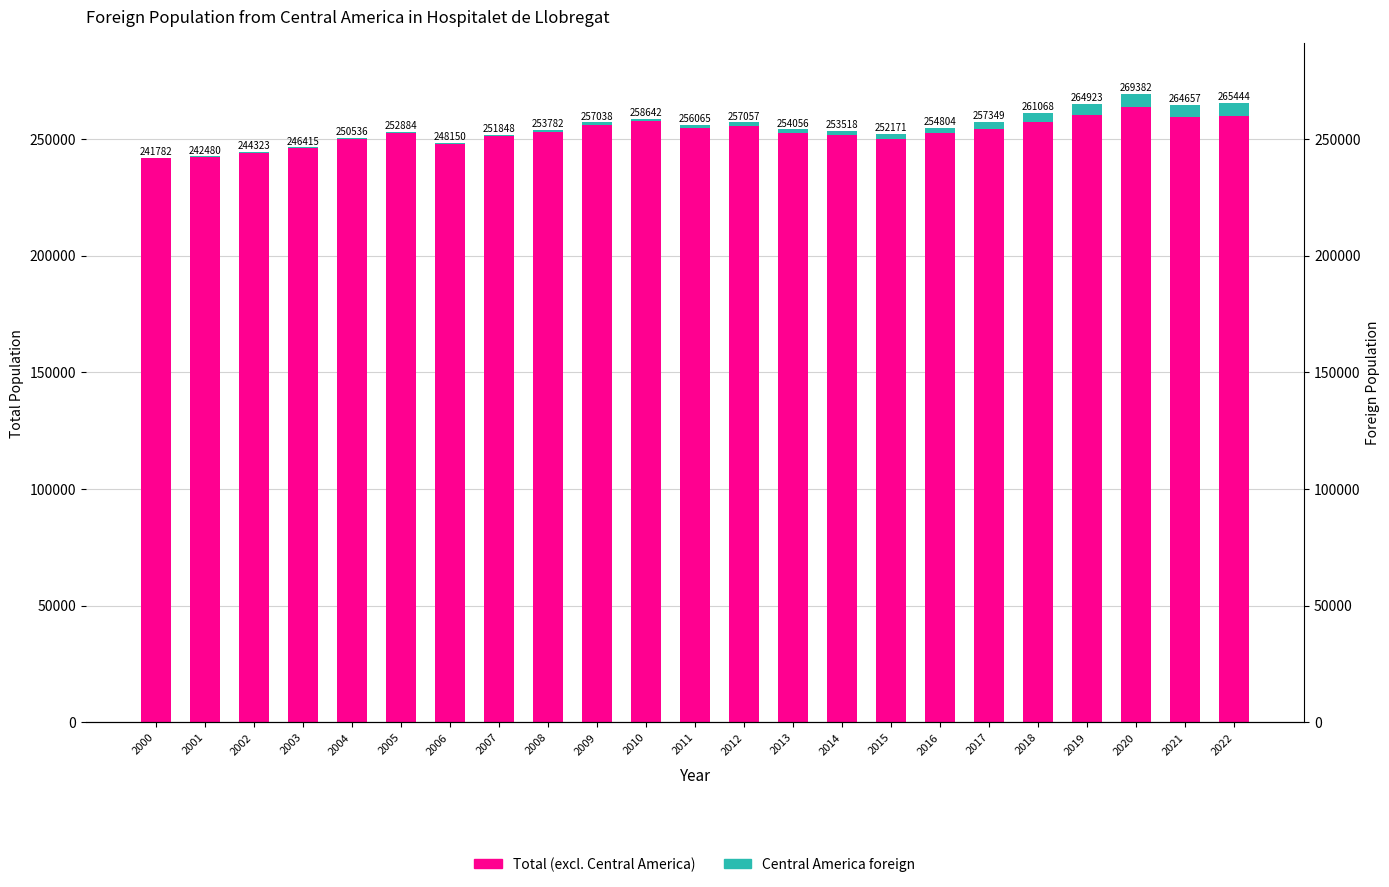

Reading right to left, extract all data points from this chart.

Total (excl. Central America): 259844	259176	263722	260148	257151	254248	252446	250150	251722	252364	255547	254802	257494	256015	252877	251207	247704	252386	250147	246111	244121	242354	241691
Central America foreign: 5600	5481	5660	4775	3917	3101	2358	2021	1796	1692	1510	1263	1148	1023	905	641	446	498	389	304	202	126	91